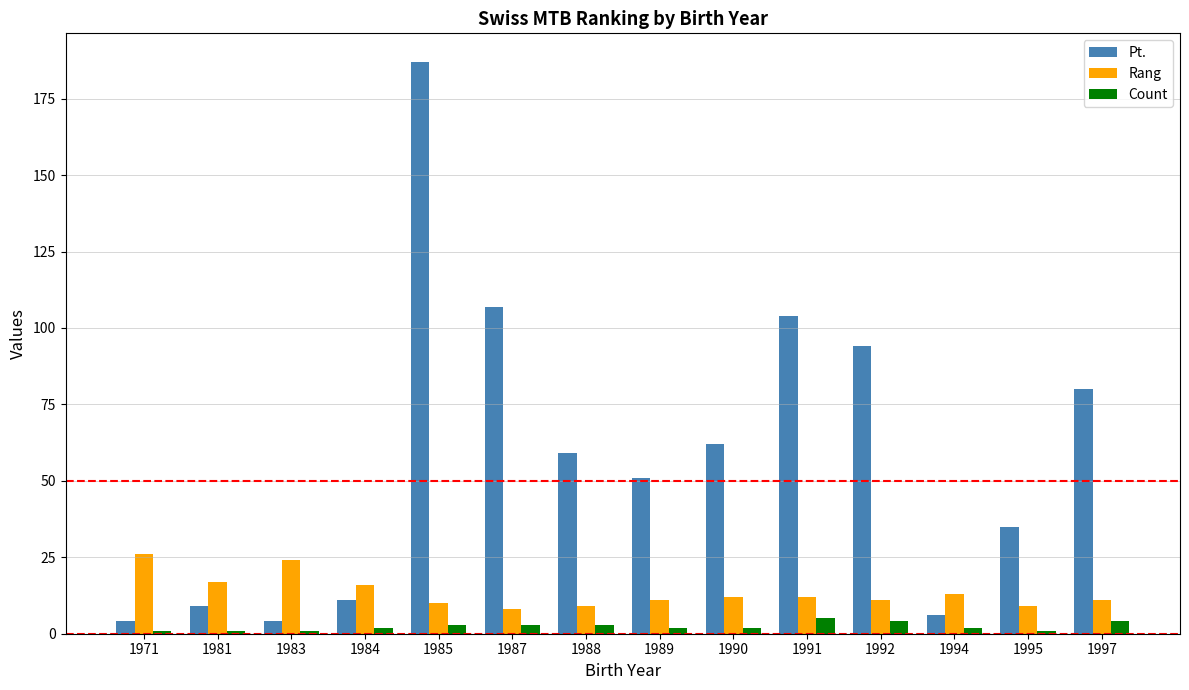

At which label does Pt. first exceed 59?

1985